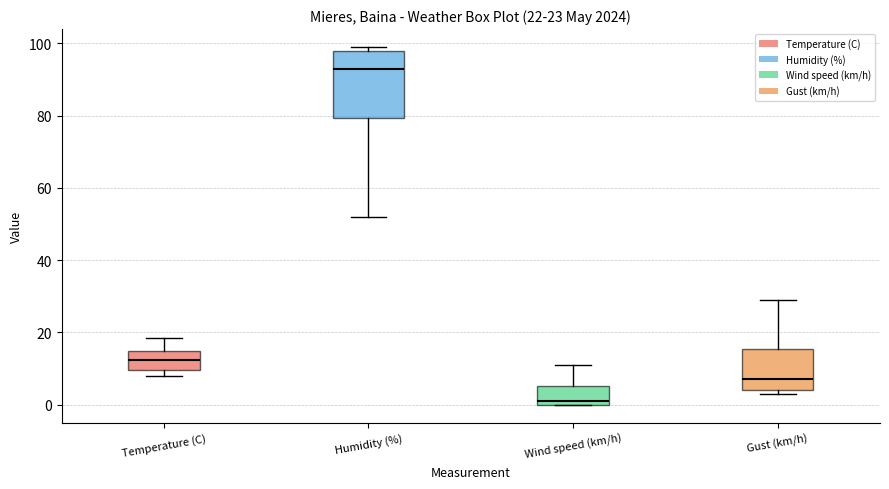

Which box has the highest median line?

Humidity (%)